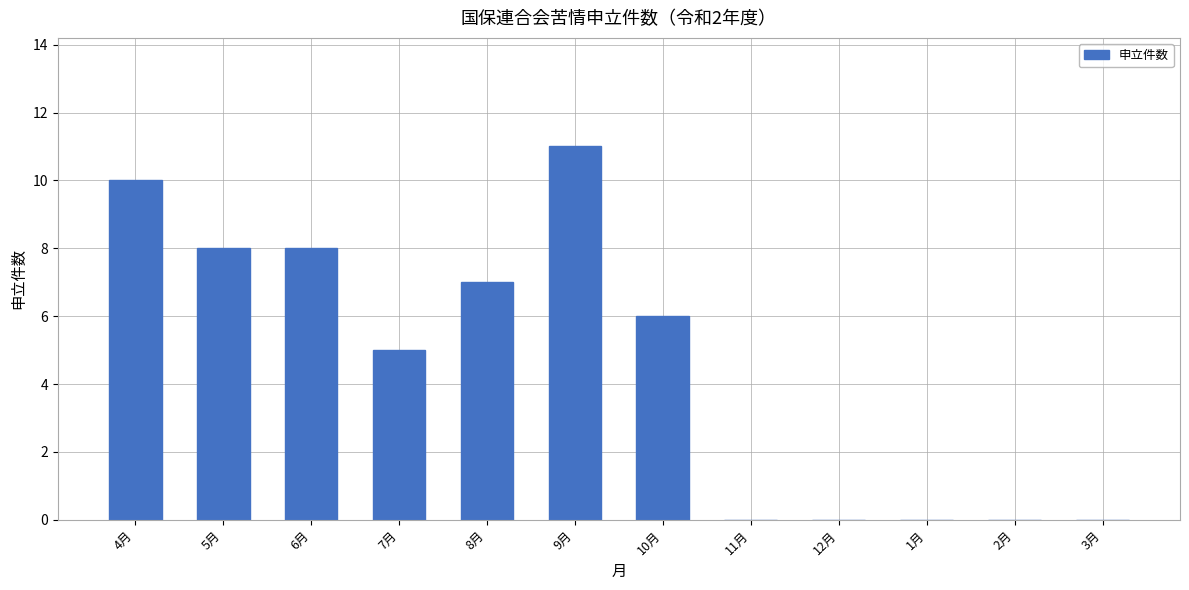

The chart shows a value of 7 at 8月. True or false?

True